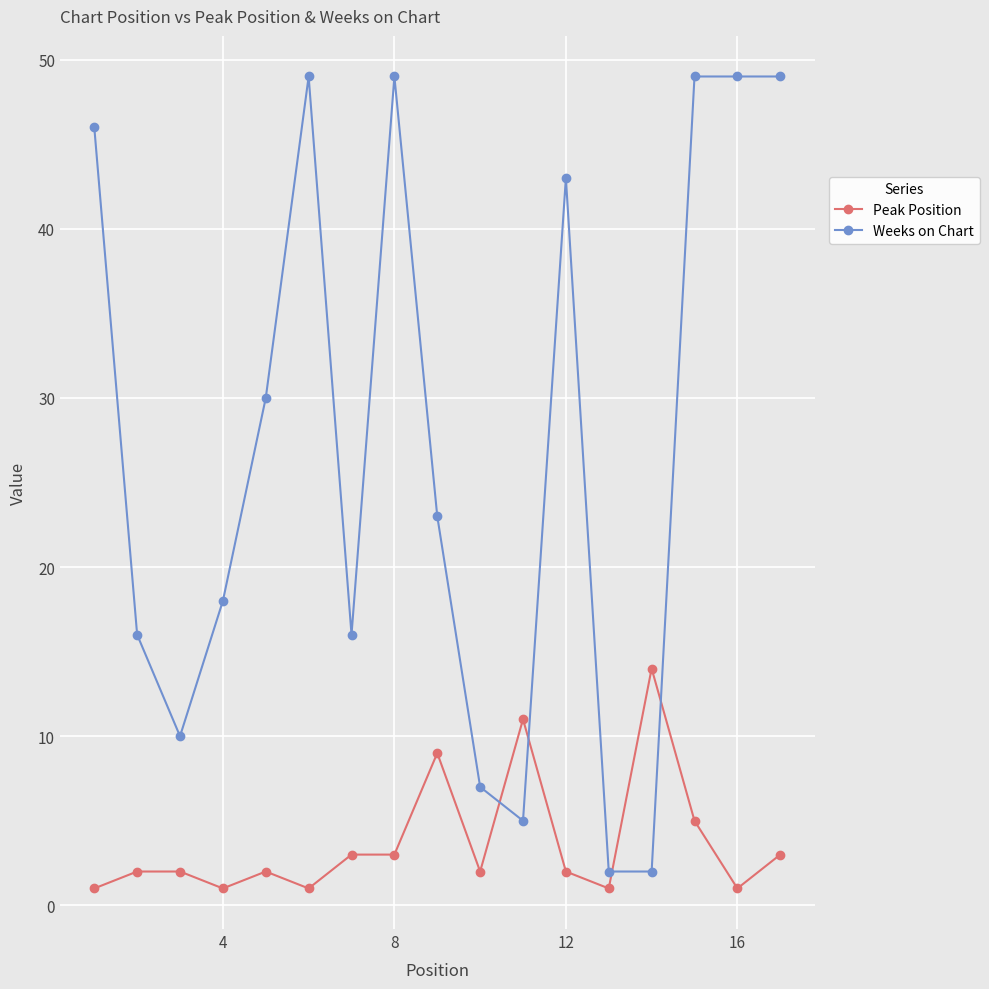

How many intersections are there between Peak Position and Weeks on Chart?

4